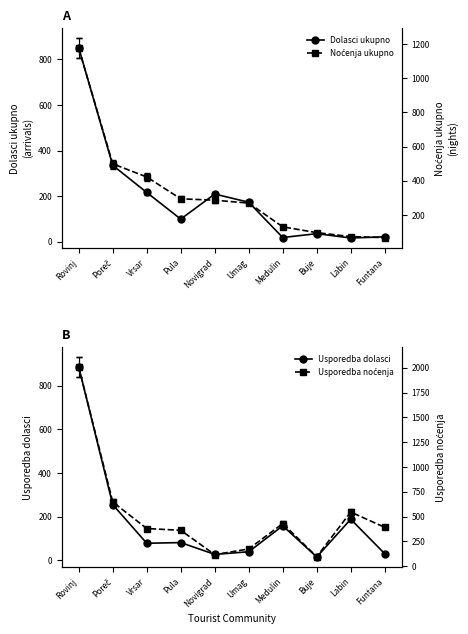

True or false: Dolasci ukupno has a value of 21 at Funtana.

True